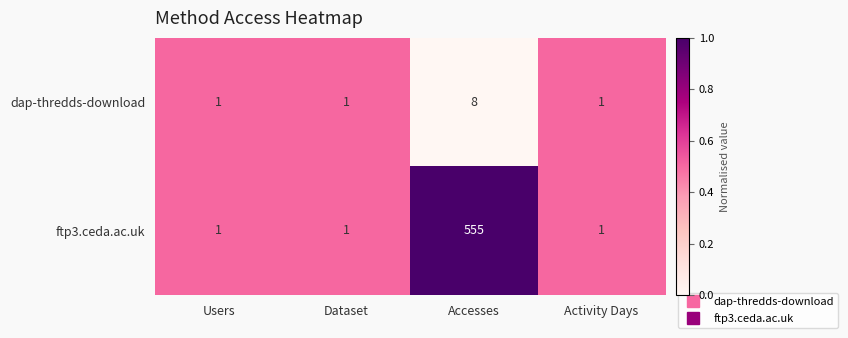

What is the total value across all series at Accesses?

563